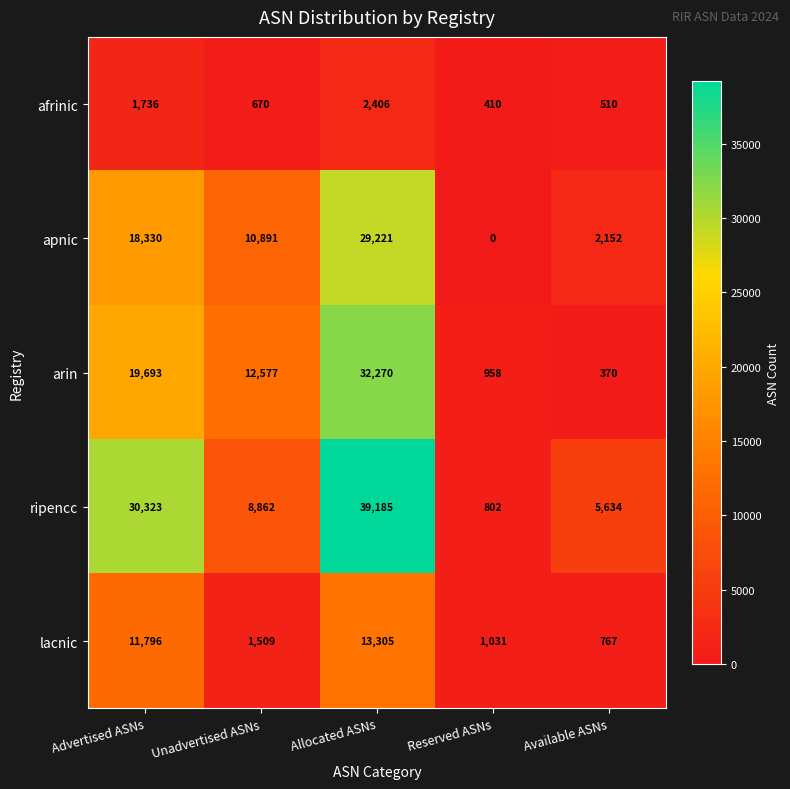

What is the greatest value displayed?

39185